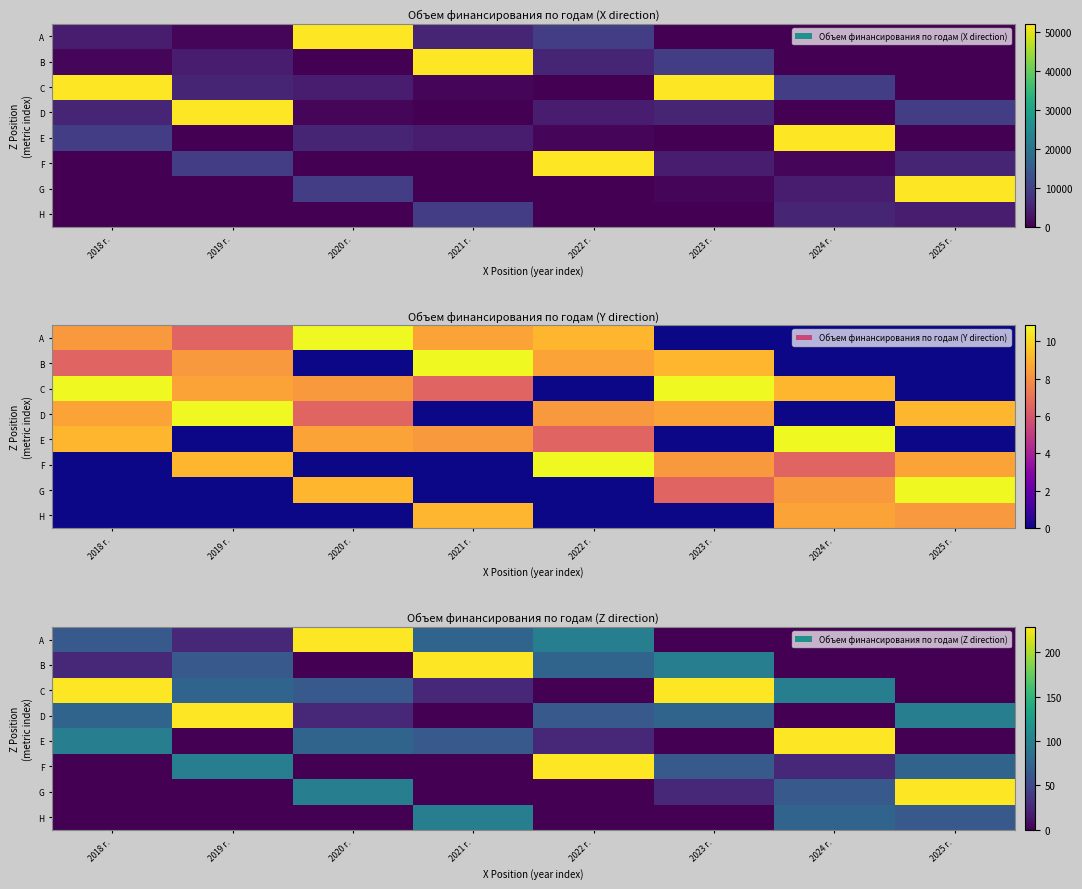

What is the average value of the F series?

61.2